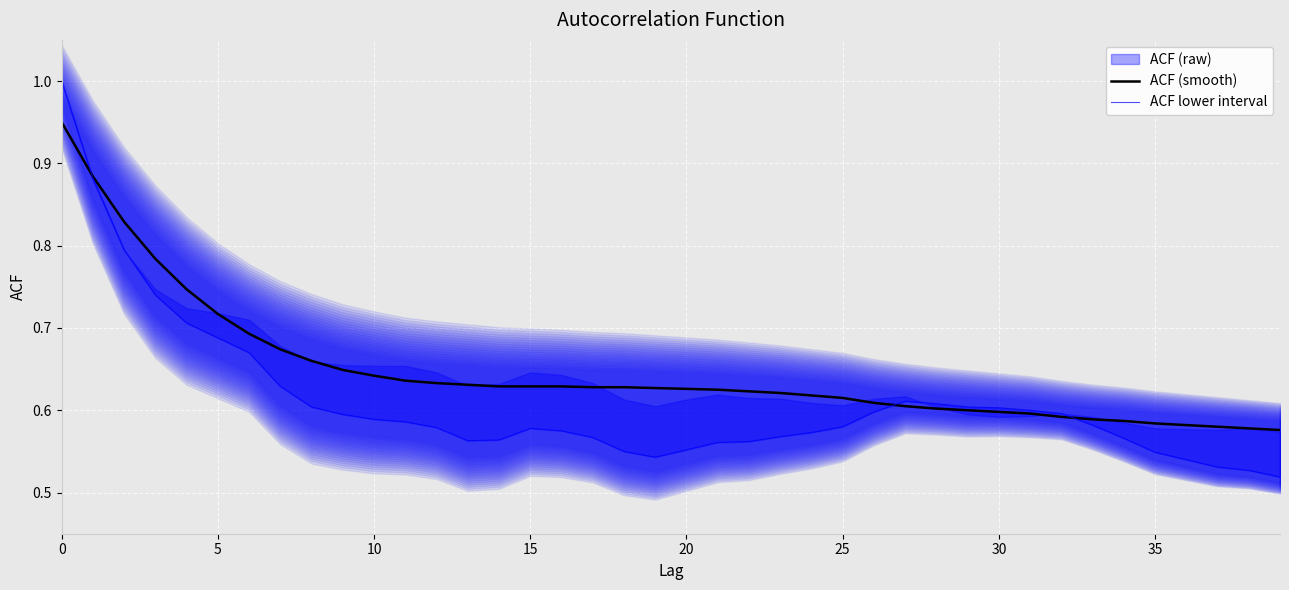

Is the value of acf_shown_smooth at 28 greater than the value of acf_li at 26?

Yes